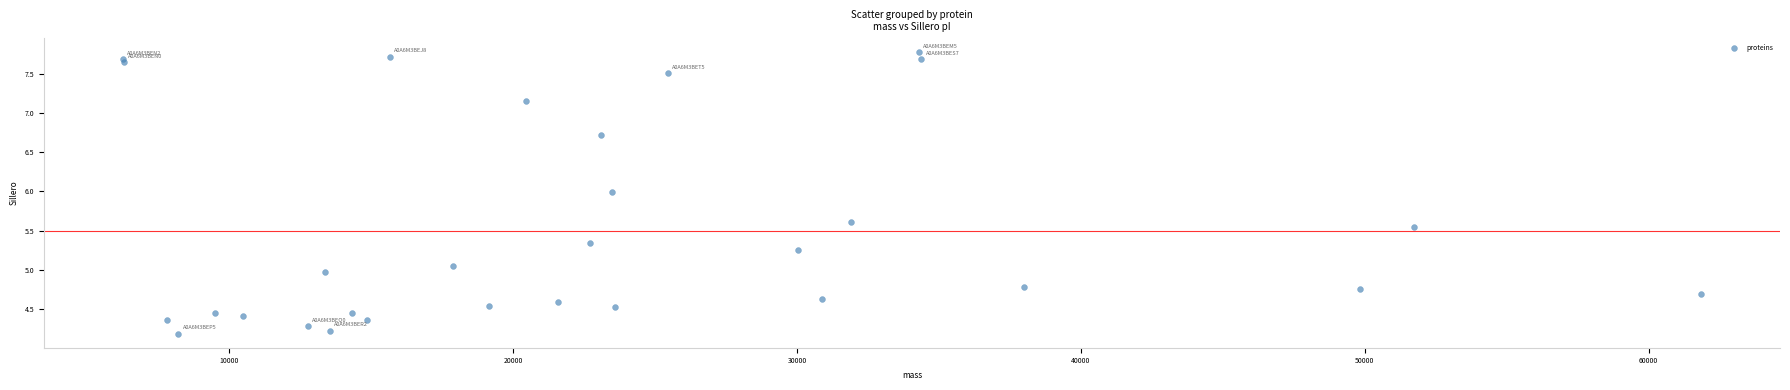

What is the range of X values (max minus min)?

55609.7